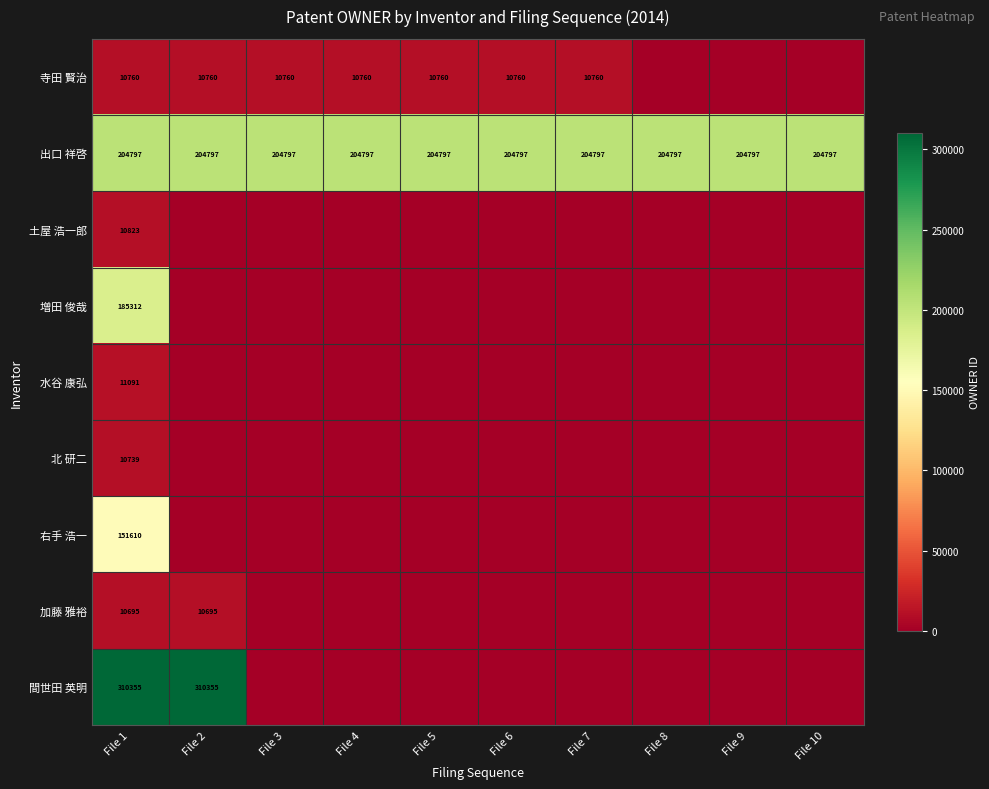

What is the sum of all 出口 祥啓 values?

2047970